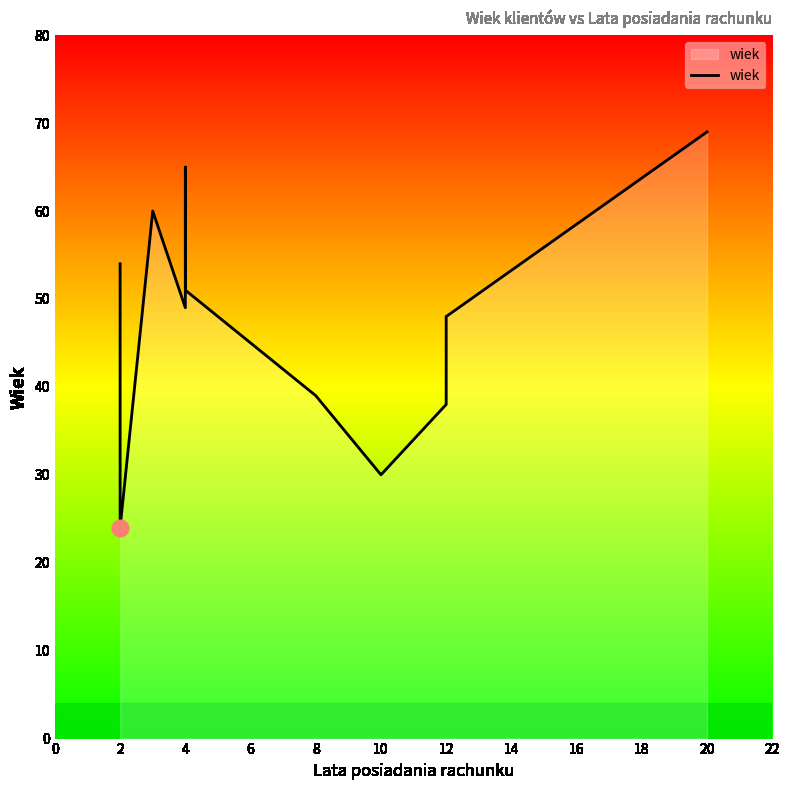

How many data points are above 49?

5